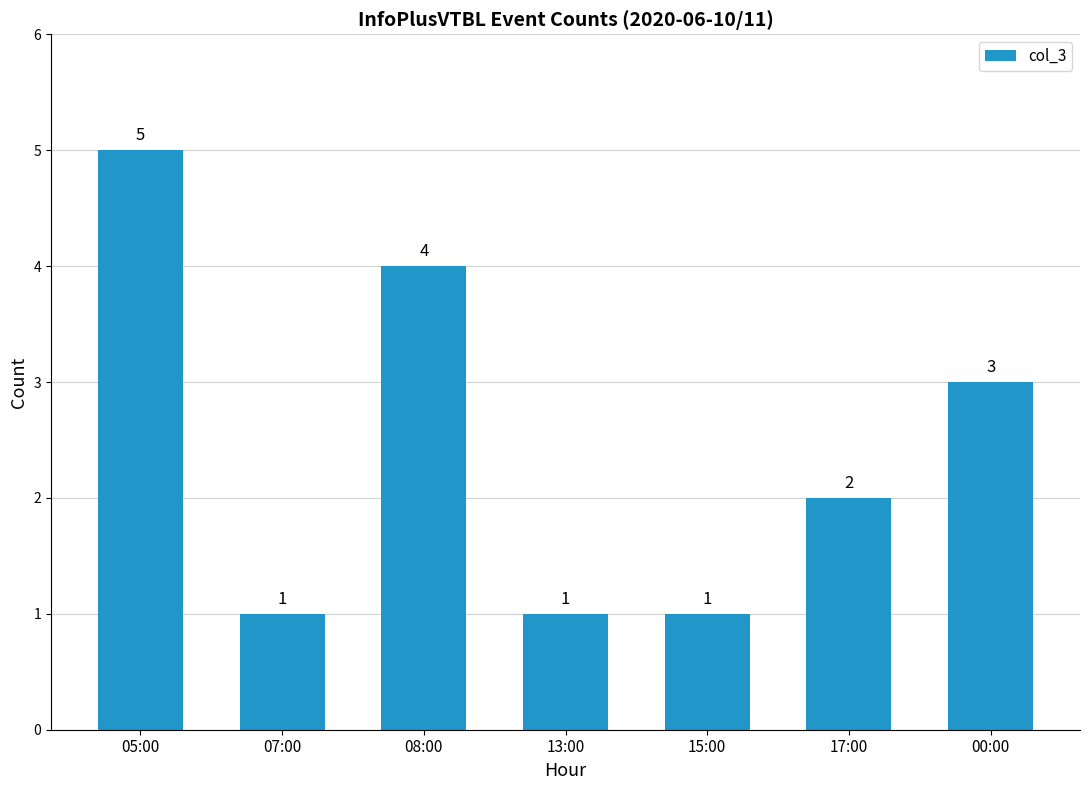

What is the label of the 4th bar from the left?

13:00